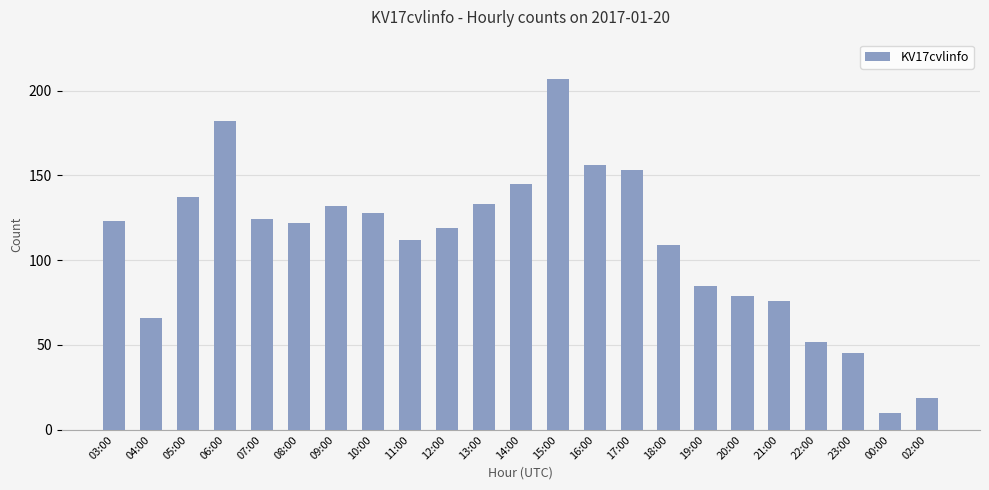

The chart shows a value of 234 at 05:00. True or false?

False